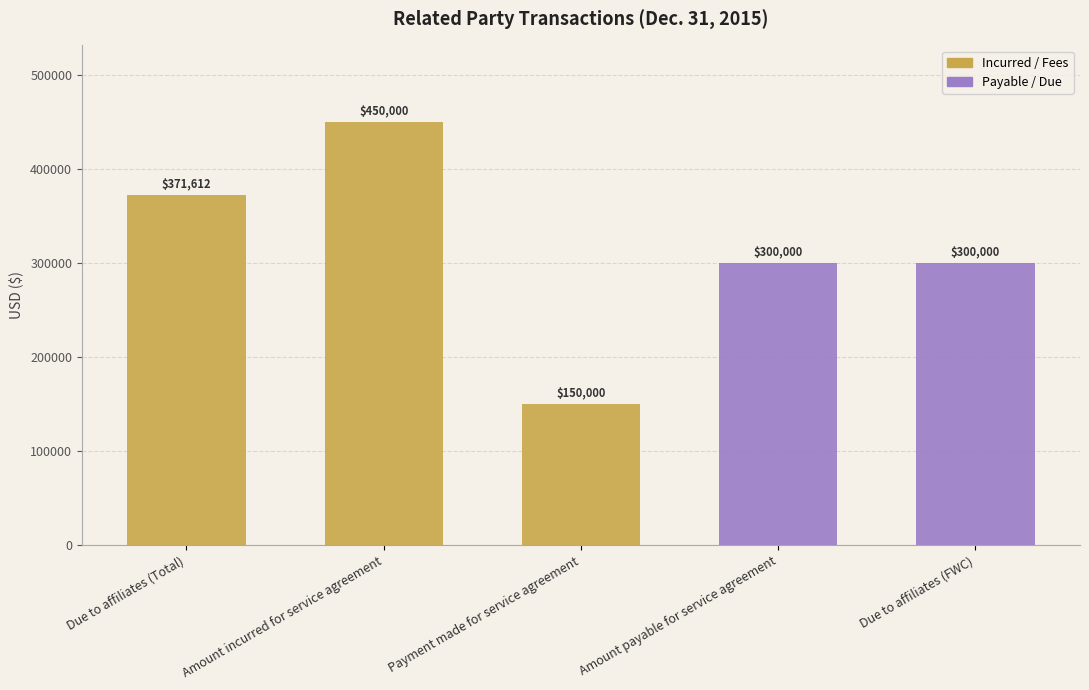

The value at Payment made for service agreement is 150000. True or false?

True